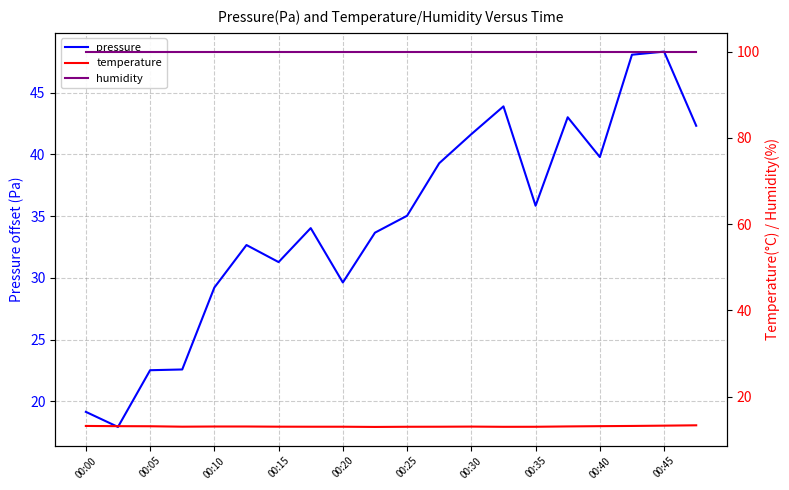

The pressure series shows 52.1 at 00:35. True or false?

False